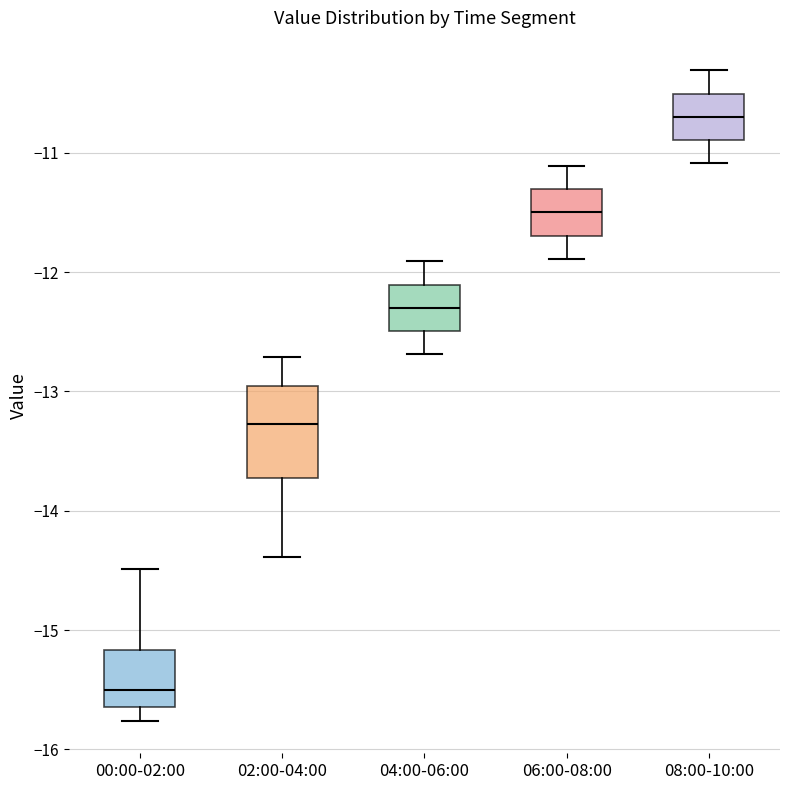

Reading left to right, transcribe this box plot: for each box, give where its median line is, the range the box spans, and where its two whiskers end, as read against the y-axis. The values are not printed on the chart, so give them approximately, as read against the axis.

00:00-02:00: median -15.5, box -15.6 to -15.2, whiskers -15.8 to -14.5
02:00-04:00: median -13.3, box -13.7 to -13.0, whiskers -14.4 to -12.7
04:00-06:00: median -12.3, box -12.5 to -12.1, whiskers -12.7 to -11.9
06:00-08:00: median -11.5, box -11.7 to -11.3, whiskers -11.9 to -11.1
08:00-10:00: median -10.7, box -10.9 to -10.5, whiskers -11.1 to -10.3